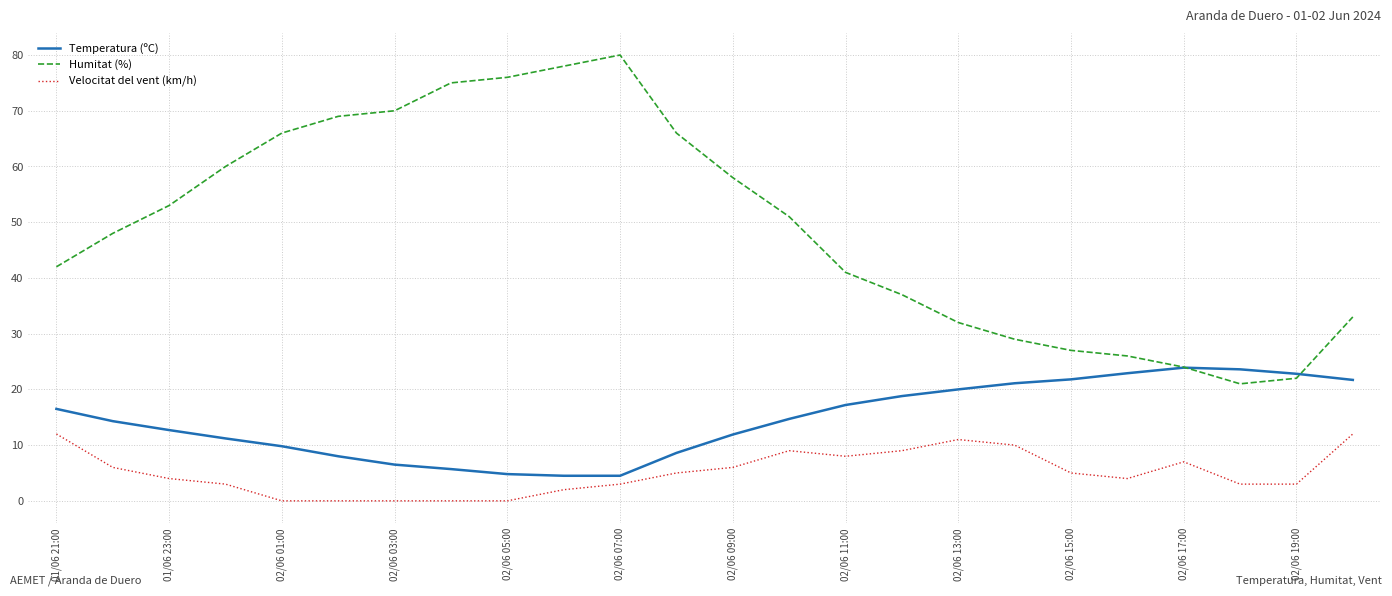

What is the maximum value for Humitat (%)?

80.0